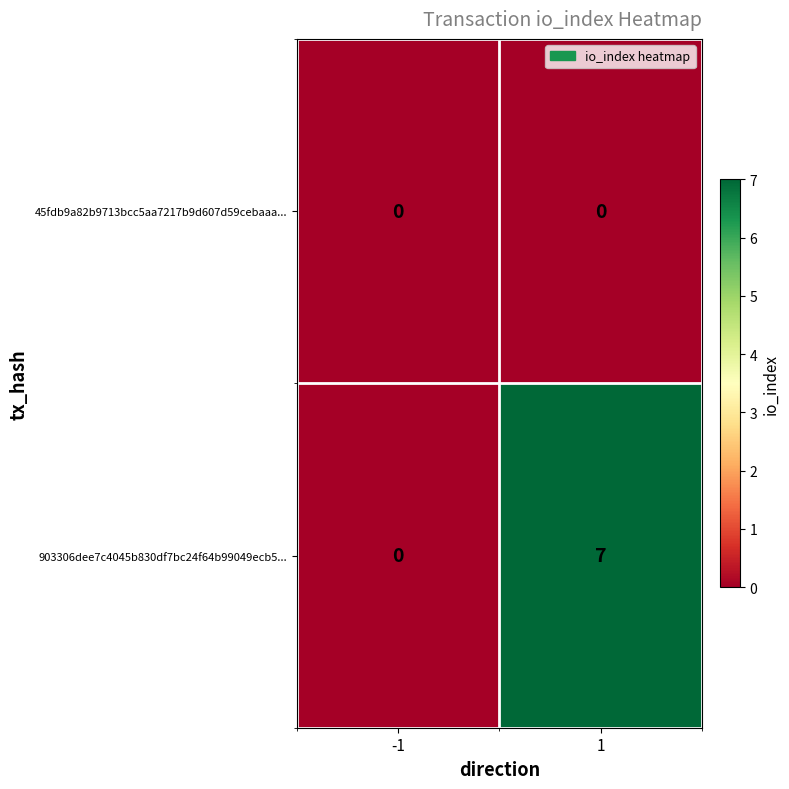

The value of 903306dee7c4045b830df7bc24f64b99049ecb5... at 1 is 10. True or false?

False